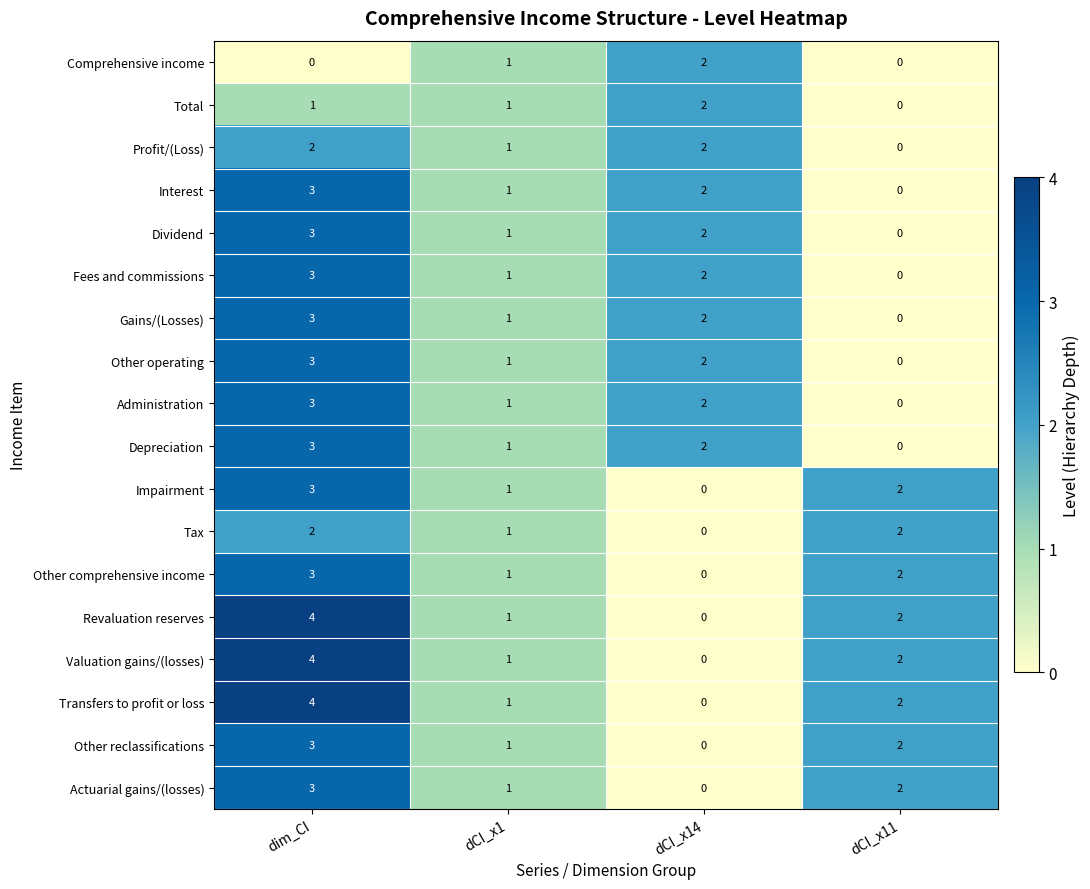

At how many categories does at least one series exceed 0?

4